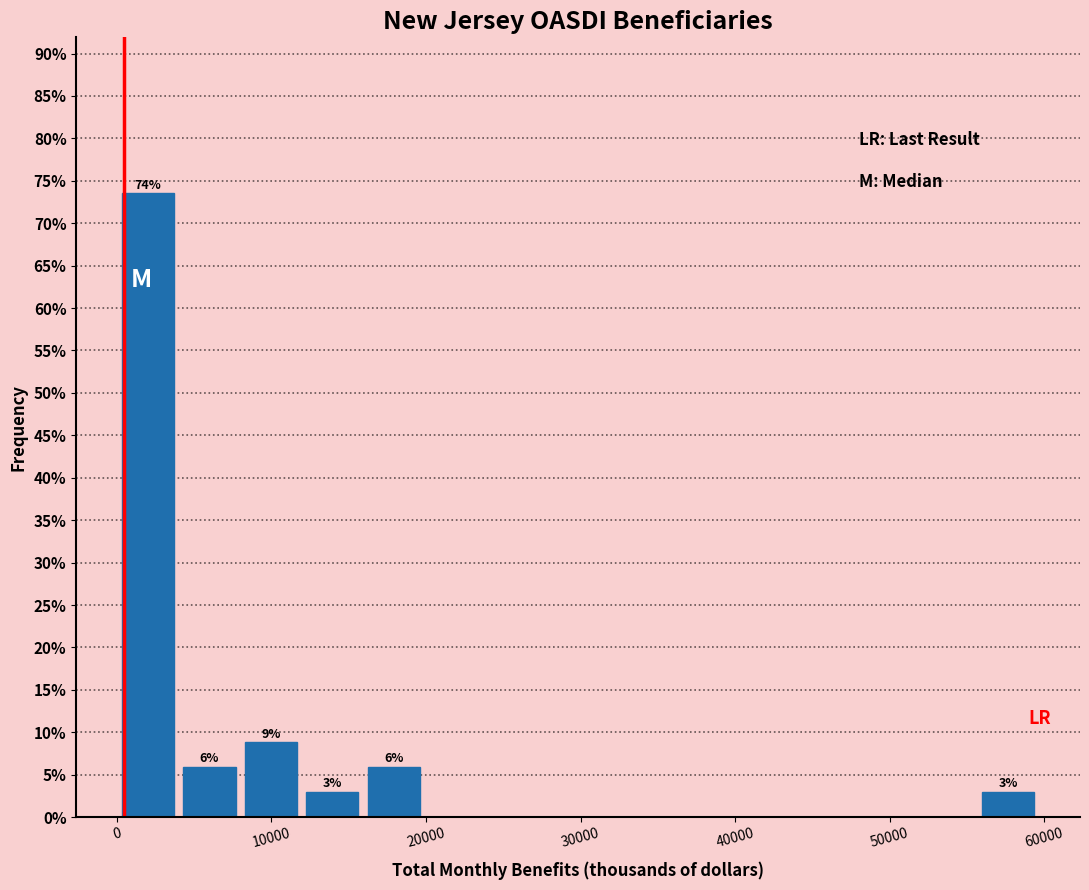

Read against the x-axis, roughly where is the centre of the tallest bar?

2000